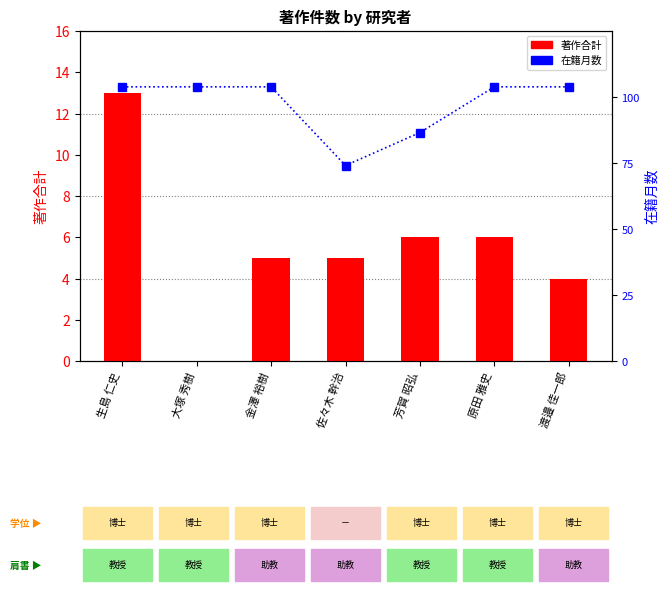

What is the sum of the 在籍月数 values at 芳賀 昭弘 and 生島 仁史?

198